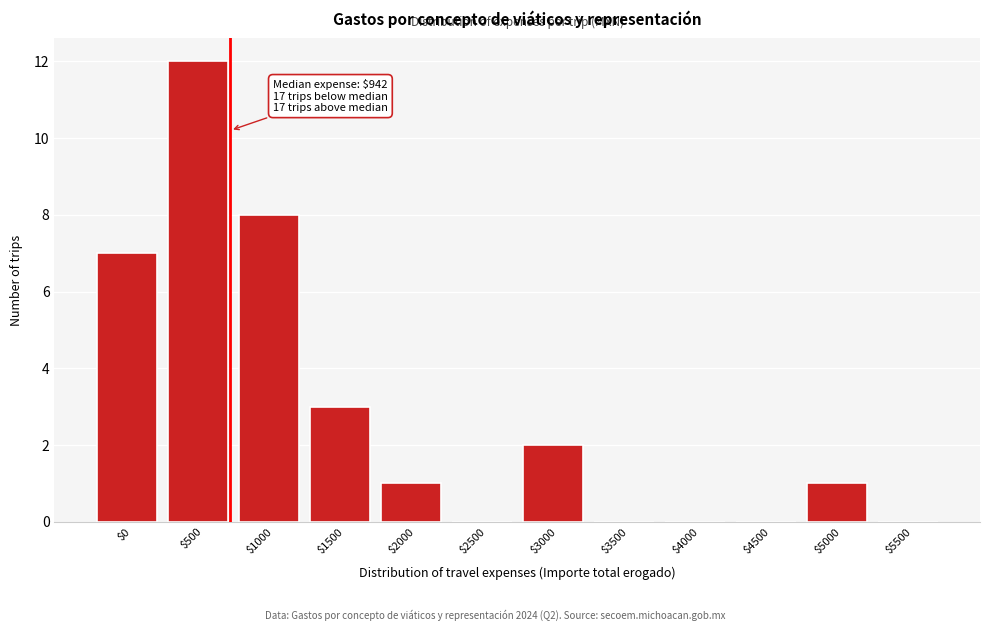

Which label corresponds to the largest value in the chart?

$500